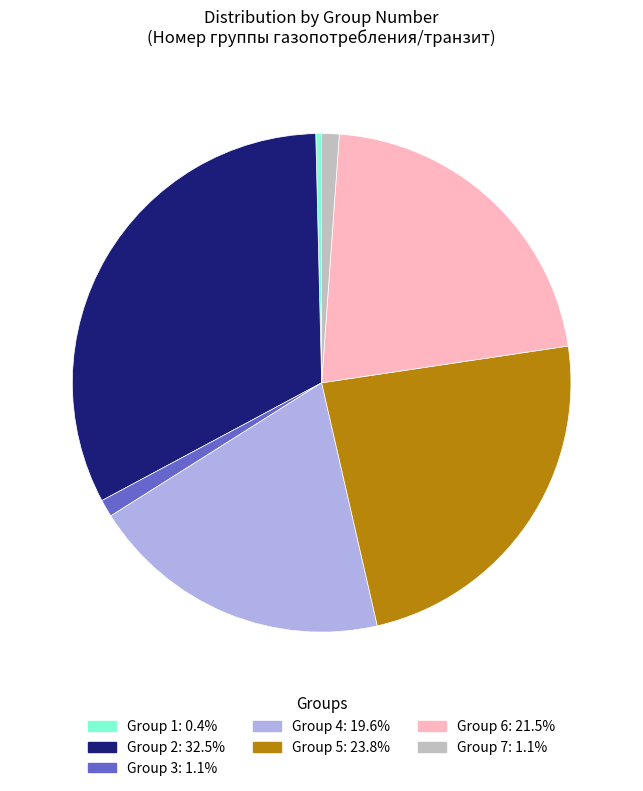

Does any single category account for the majority?

No